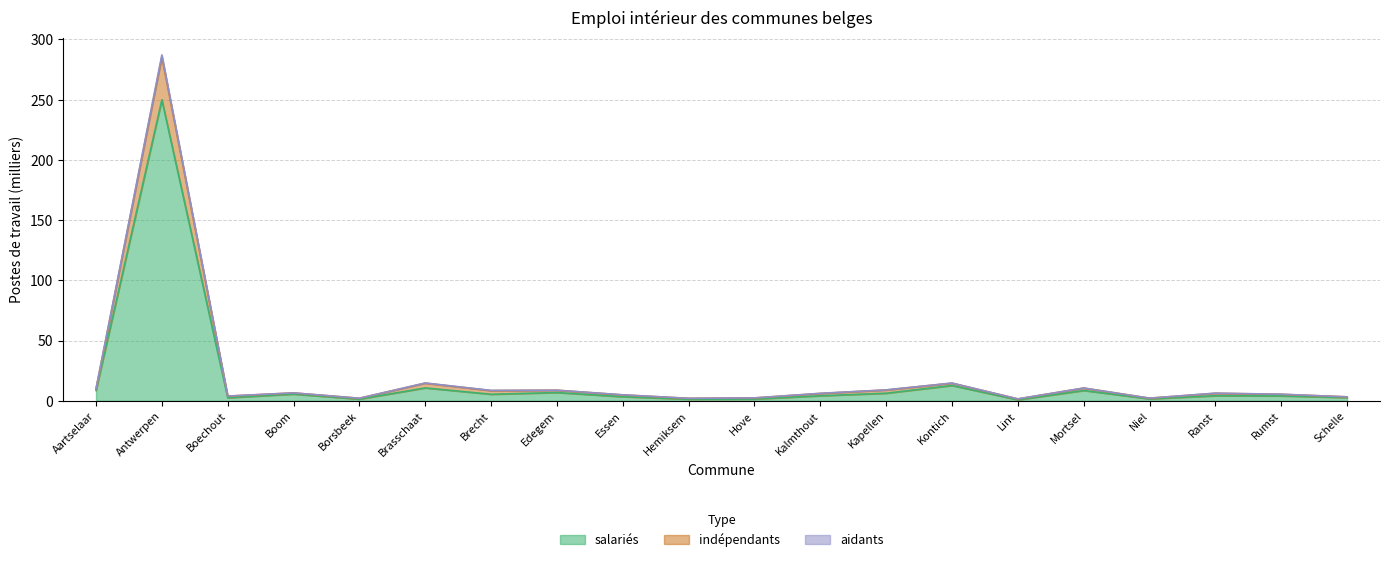

What are all the series names shown in the legend?

salariés, indépendants, aidants